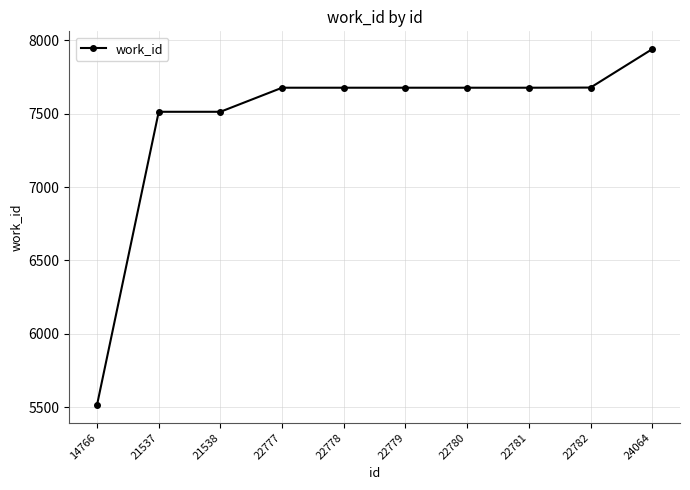

What is the value of the 4th point from the left?

7677